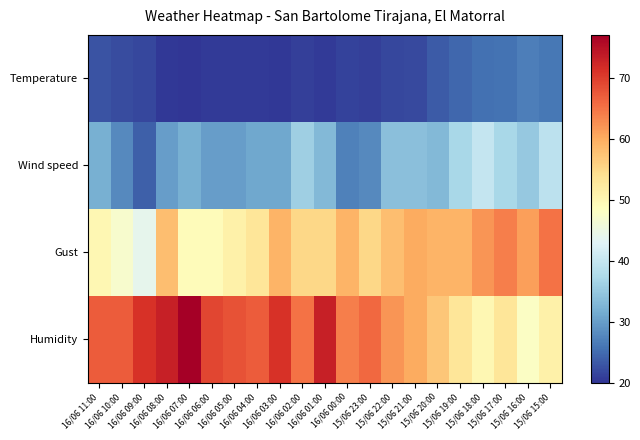

Which series has the largest total across all categories?

Humidity